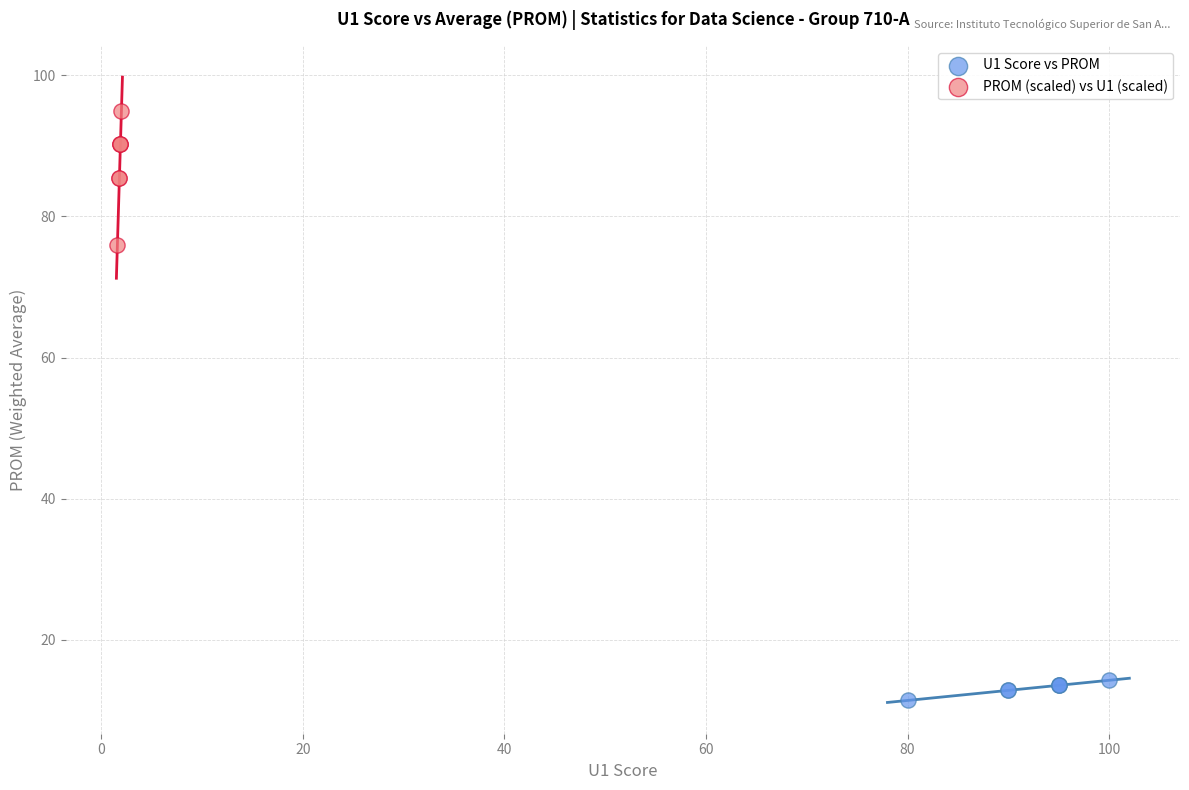

Which series contains the highest Y value?

PROM (scaled) vs U1 (scaled)